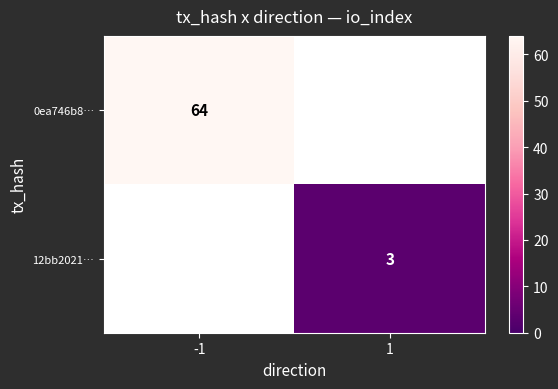

Is it true that 12bb2021… equals 3 at 1?

True